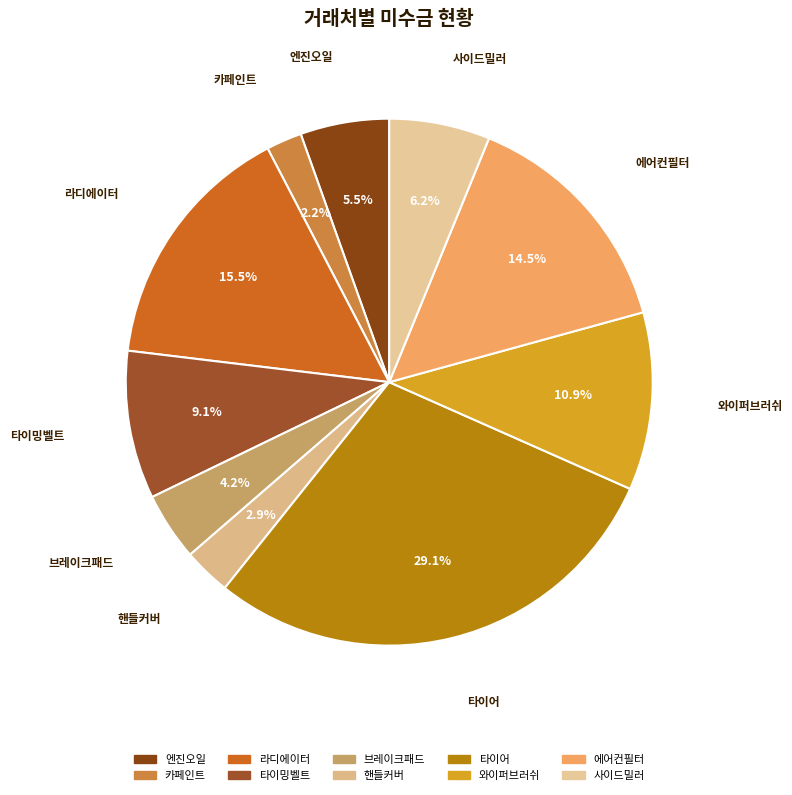

To the nearest percent, what is the average slice percentage?

10%